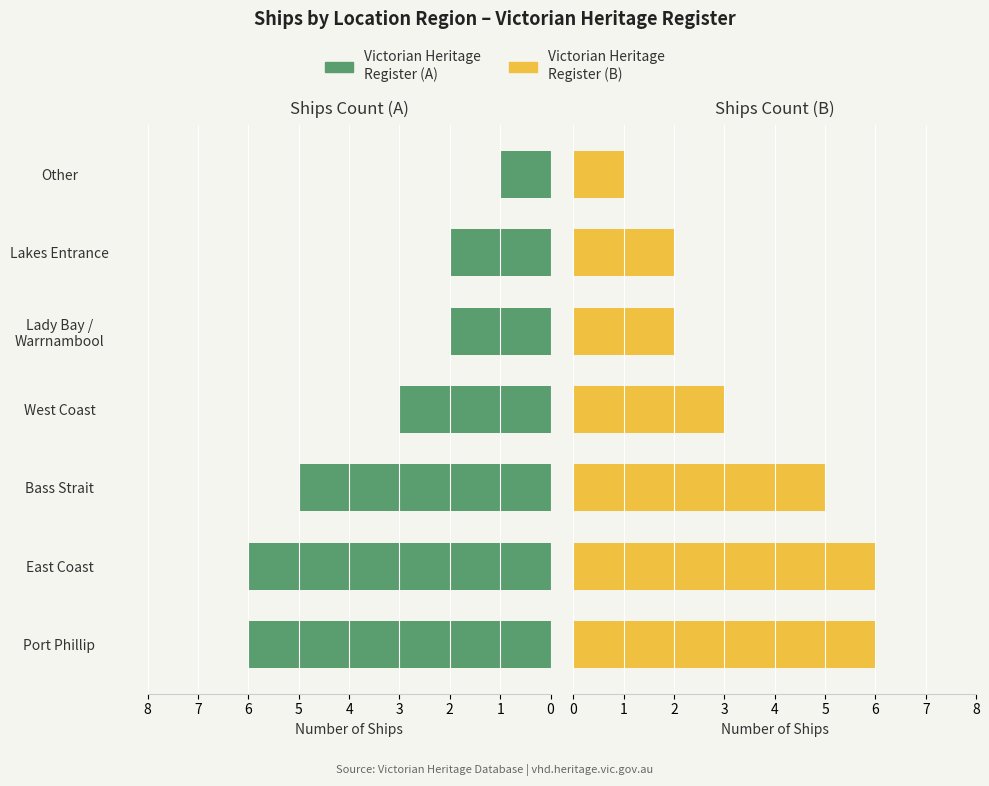

Are the bars horizontal?

Yes